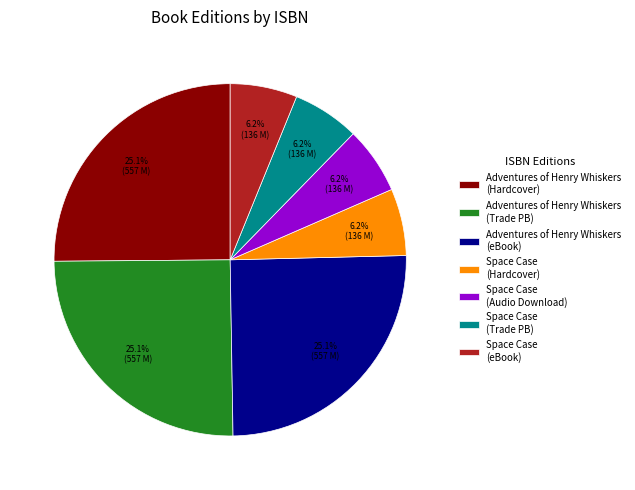

Does Space Case (eBook) account for over 50% of the chart?

No